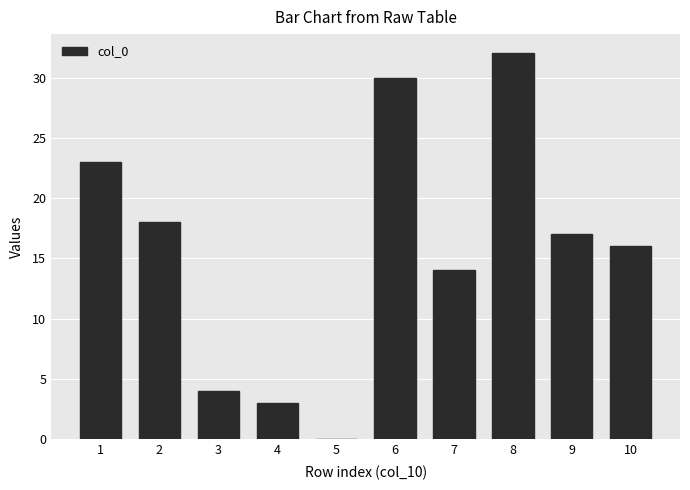

What is the maximum value shown in the chart?

32